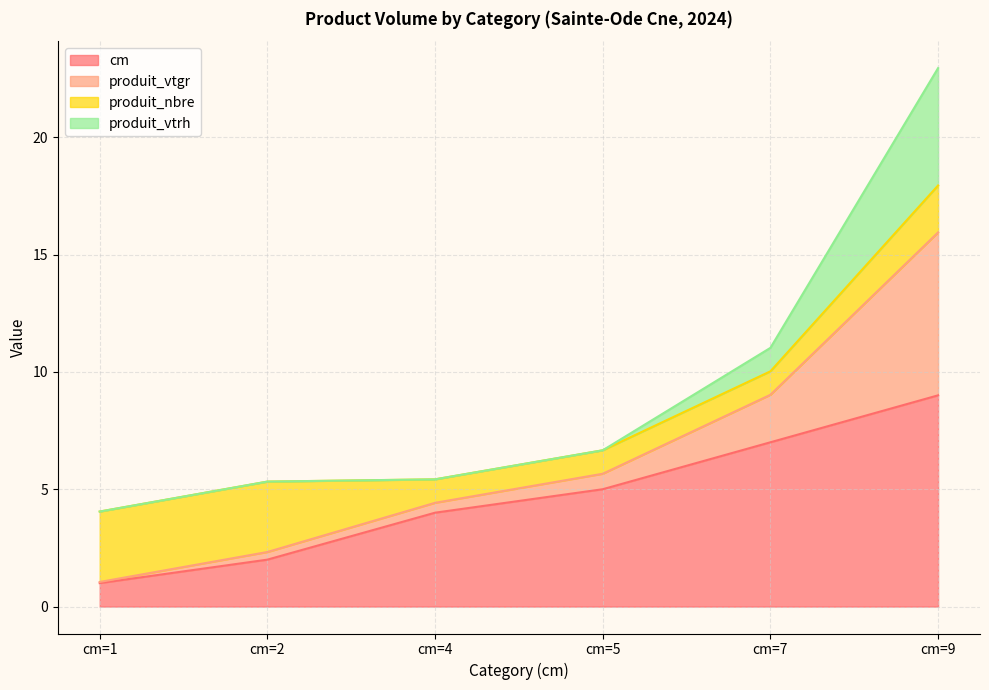

True or false: produit_vtgr and cm intersect in this chart.

False